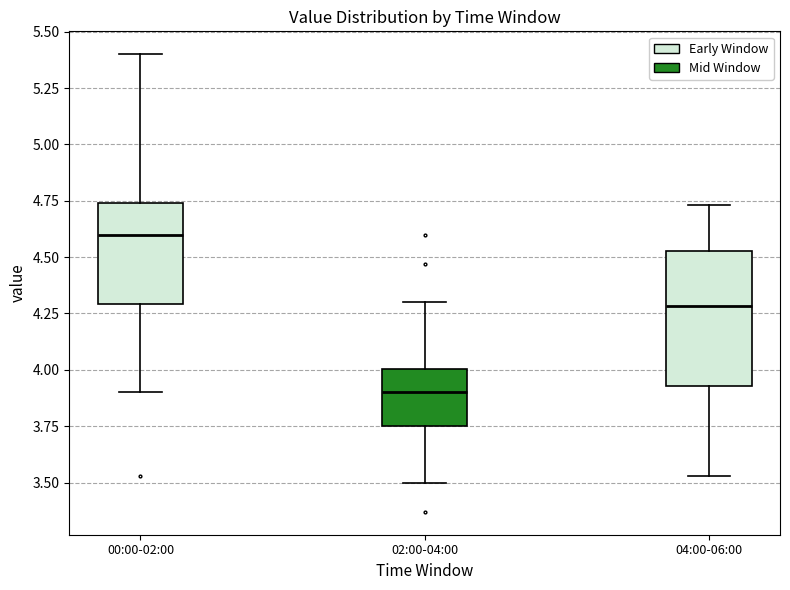

Which box is the tallest, from its lower edge to its upper edge?

04:00-06:00